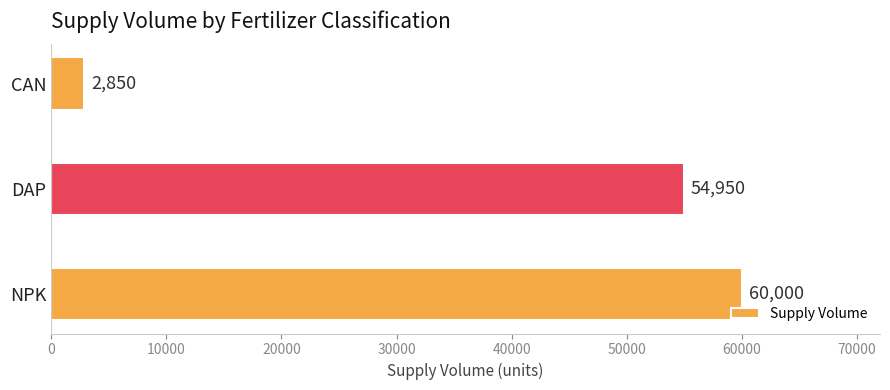

How many data points are less than 54950?

1